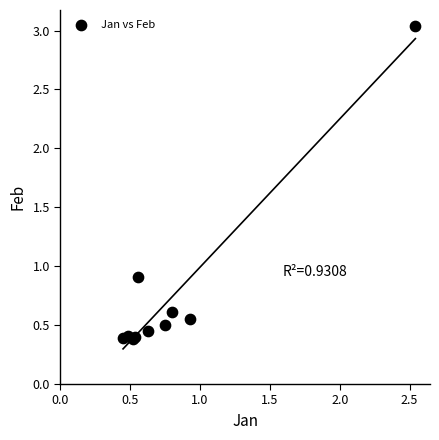

What Y value in the scatter plot is closest to 1?

0.9